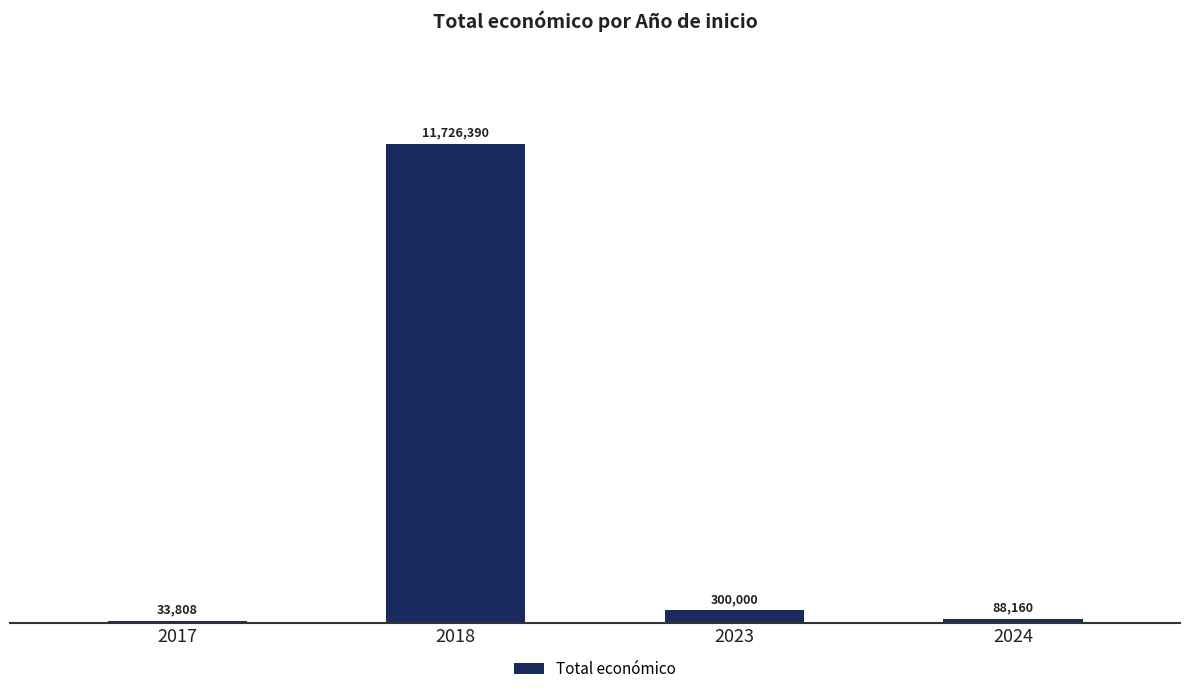

How many data points does each series have?

4